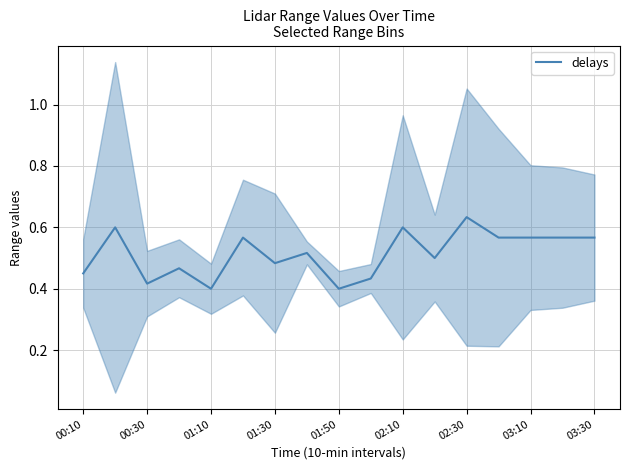

What is the sum of all values?

8.7